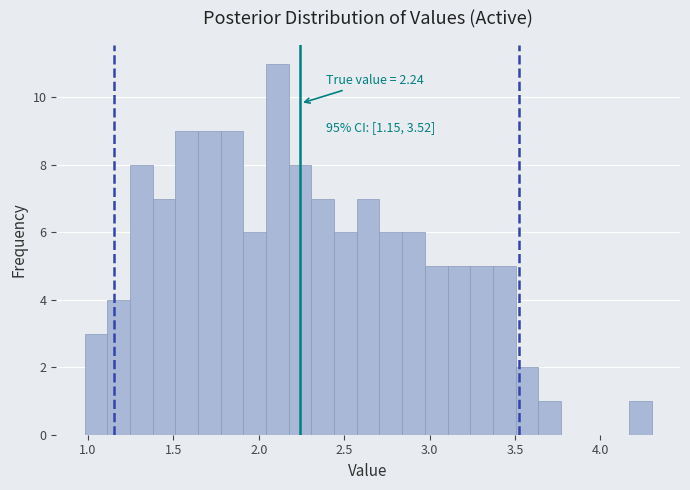

Read against the x-axis, roughly where is the centre of the tallest bar?

2.10